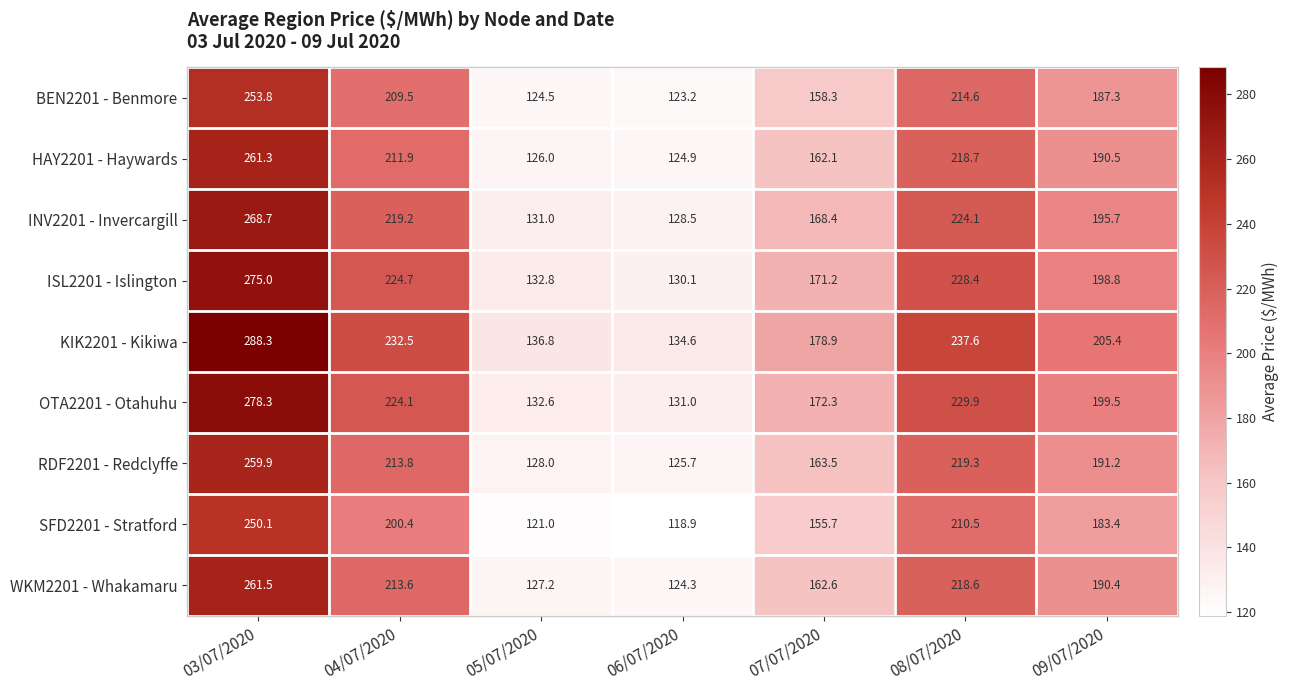

Is it true that OTA2201 - Otahuhu equals 231.1 at 05/07/2020?

False